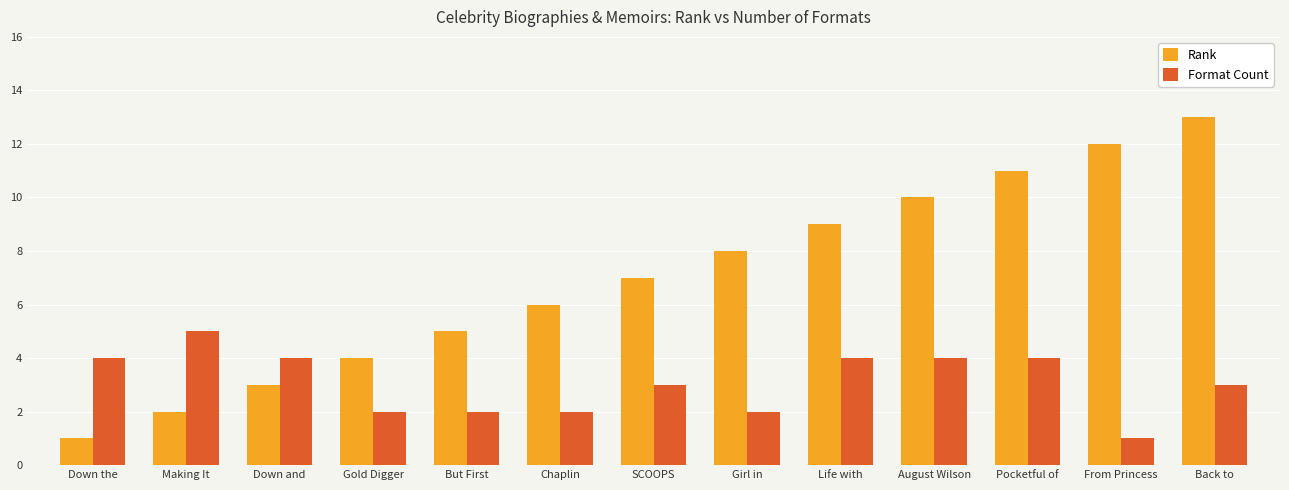

Which series has the largest range (max minus min)?

Rank